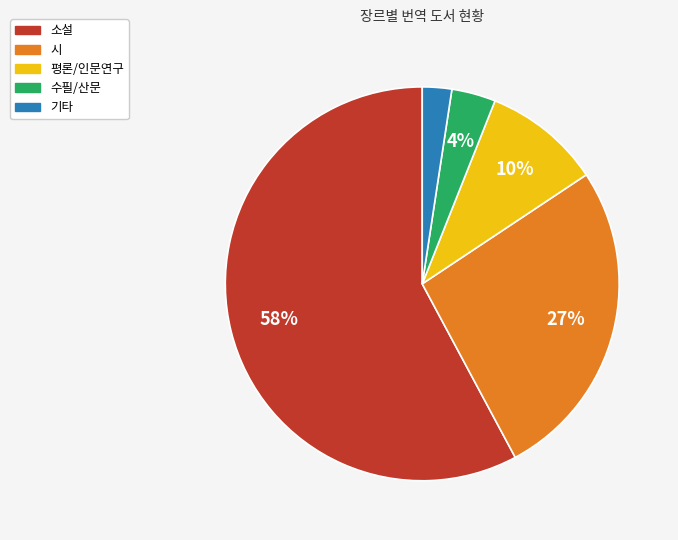

The 평론/인문연구 slice represents 2% of the pie. True or false?

False